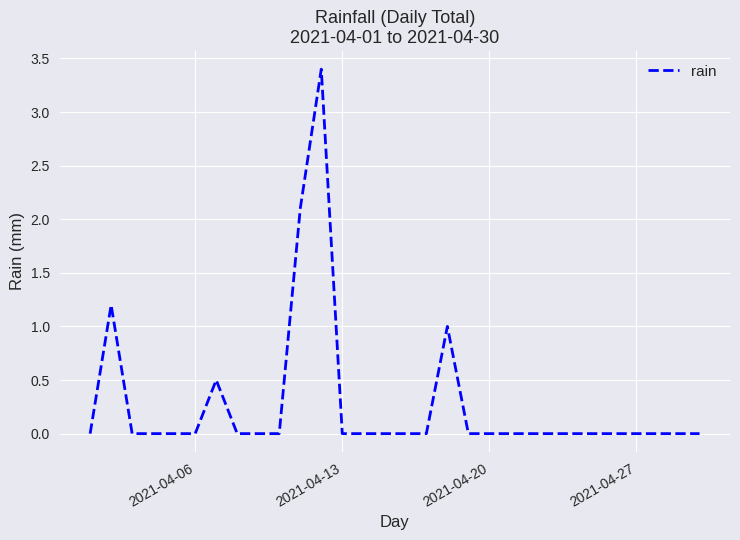

What is the difference between the maximum and minimum values?

3.4